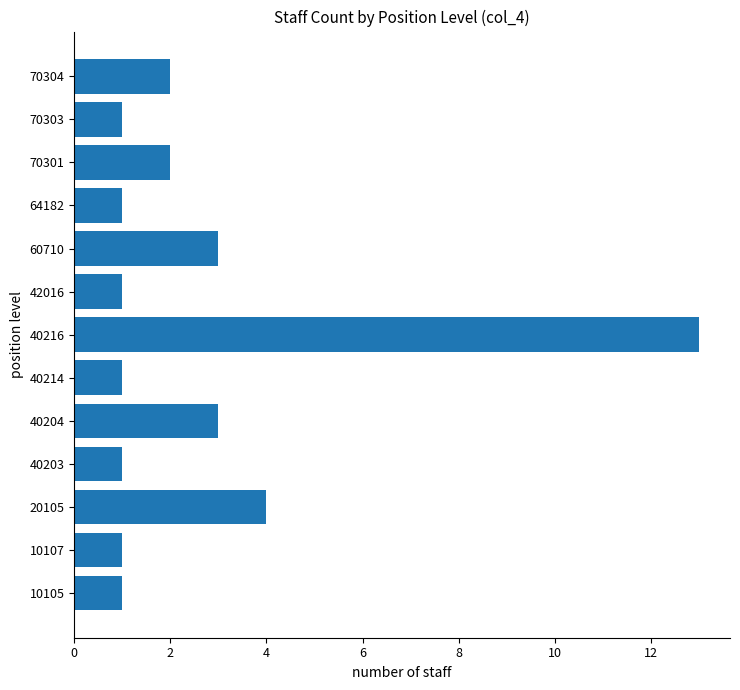

Which label corresponds to the largest value in the chart?

40216